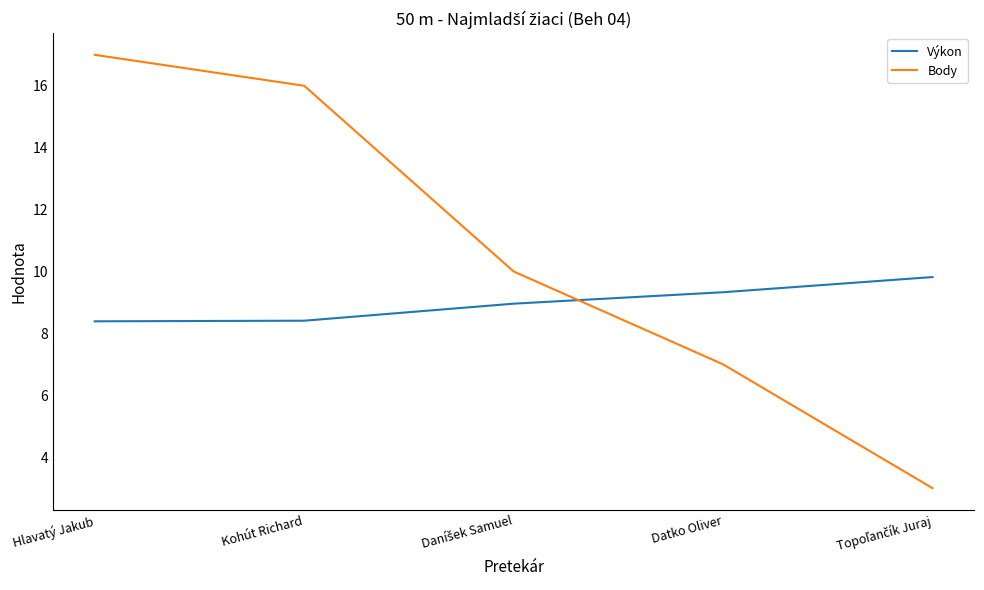

What is the highest value of the Výkon series?

9.8